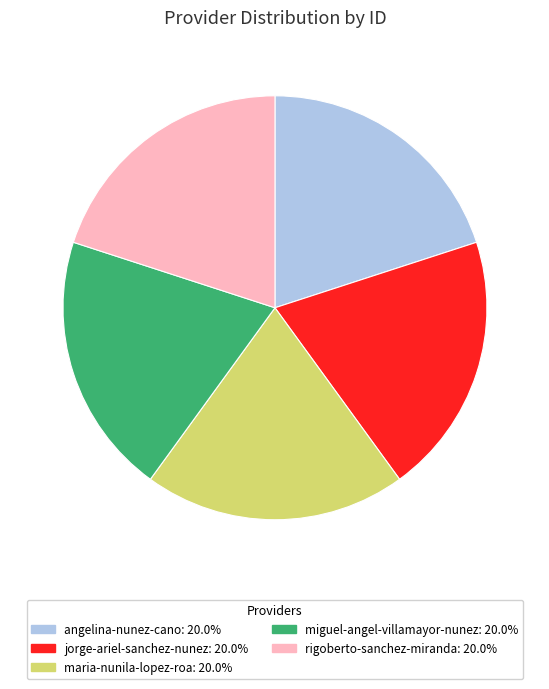

Count the number of slices in the pie.

5